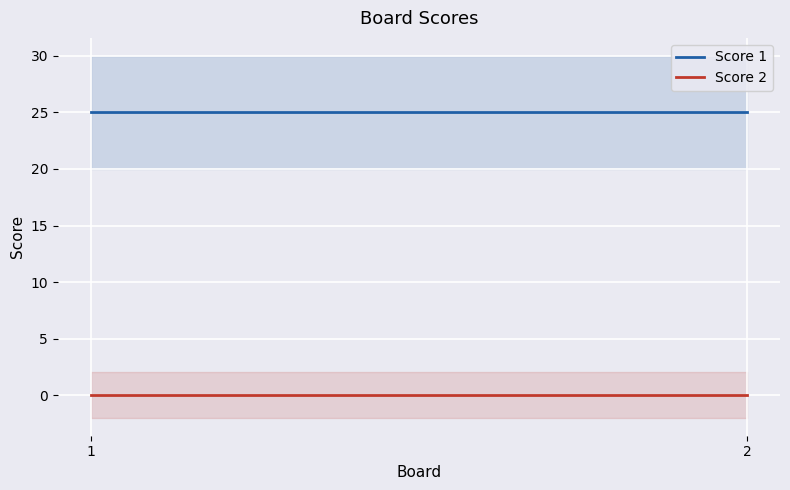

Reading right to left, extract all data points from this chart.

Score 1: 25	25
Score 2: 0	0